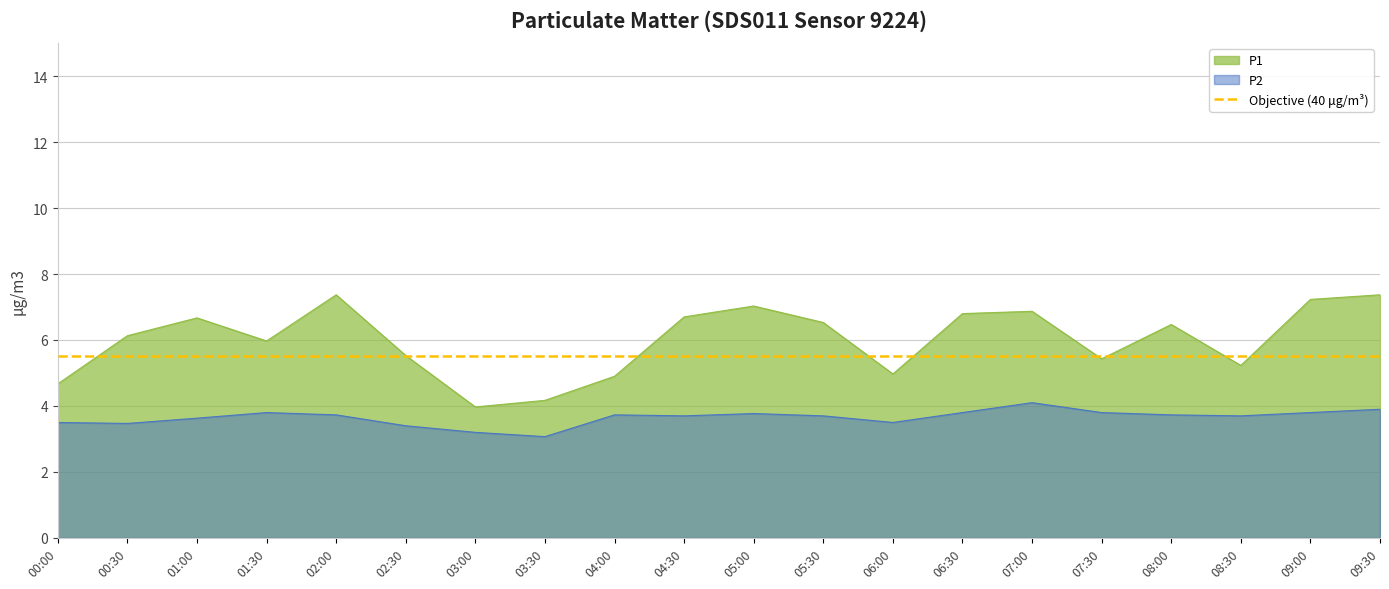

How many interior local valleys does the P1 series have?

5